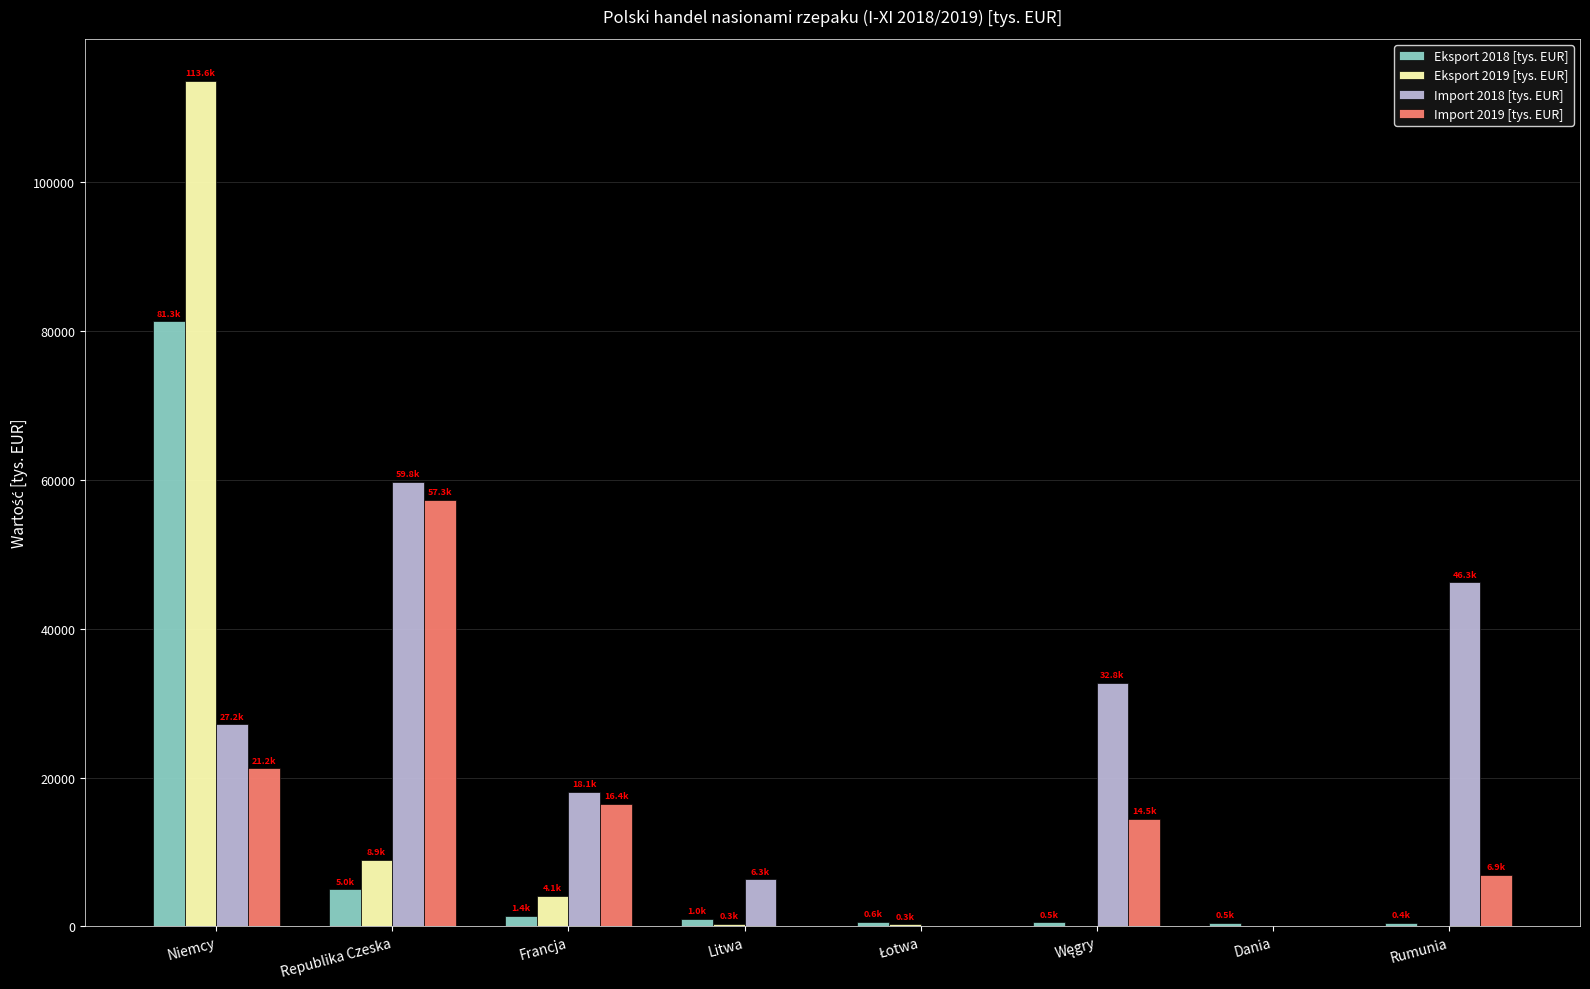

Which series has the largest total across all categories?

Import 2018 [tys. EUR]